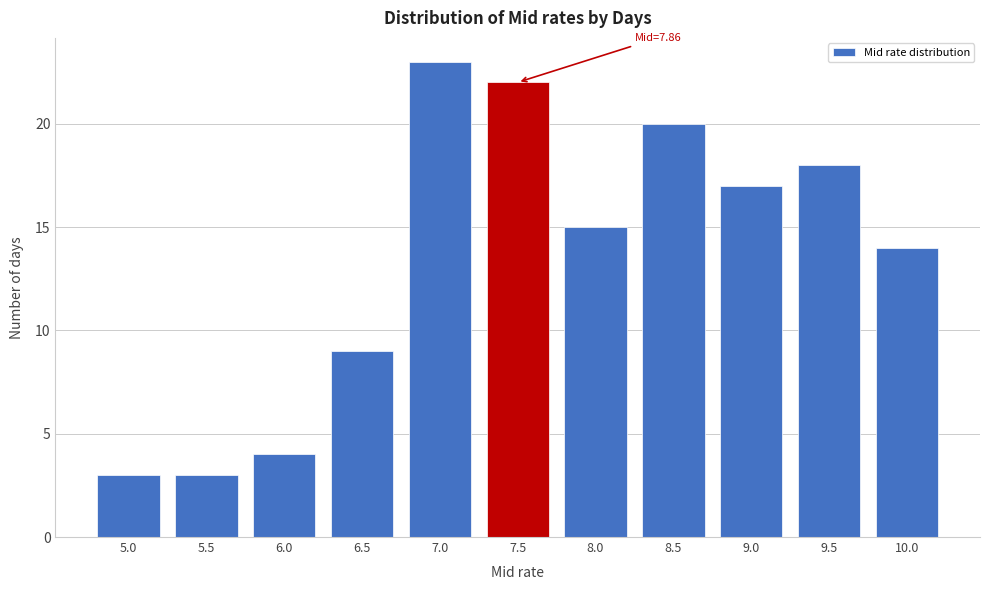

Reading left to right, list all the values displayed in this chart.

5.0=3	5.5=3	6.0=4	6.5=9	7.0=23	7.5=22	8.0=15	8.5=20	9.0=17	9.5=18	10.0=14